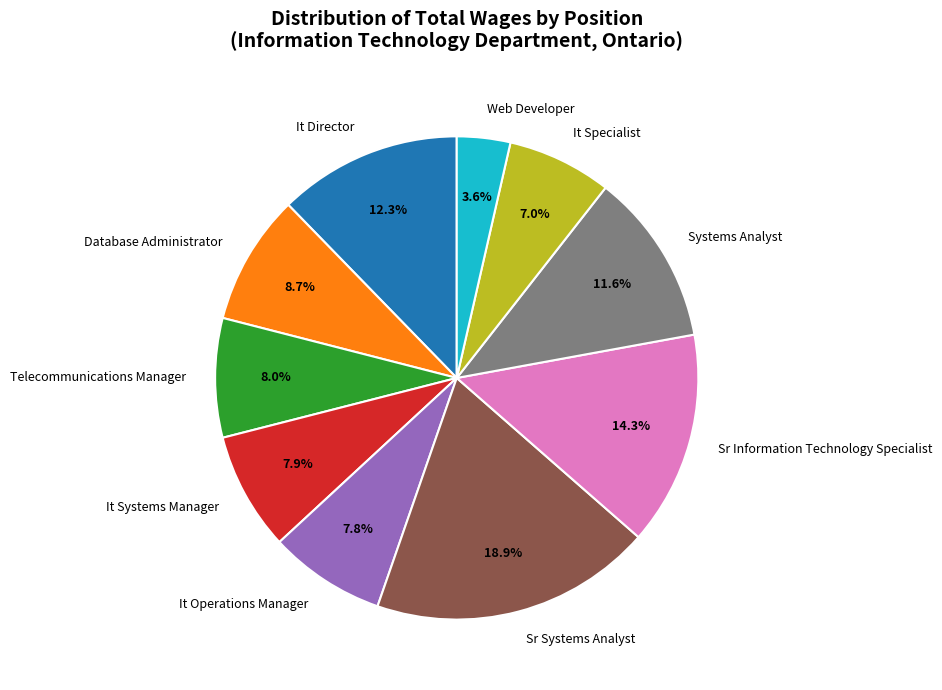

True or false: Database Administrator accounts for 18% of the total.

False